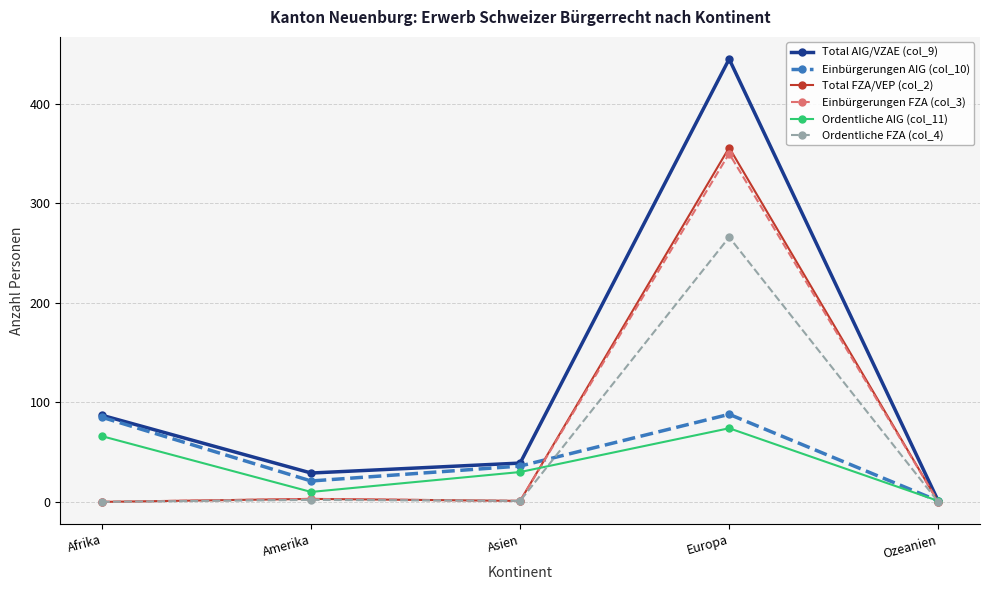

How many data points in Einbürgerungen AIG (col_10) are less than 36?

2